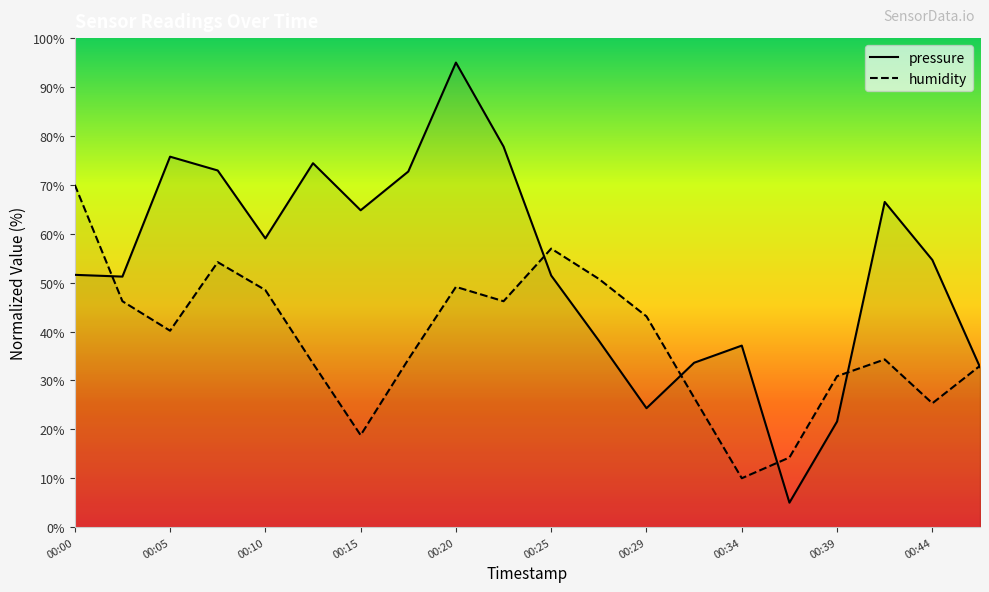

How many times do humidity and pressure cross each other?

6